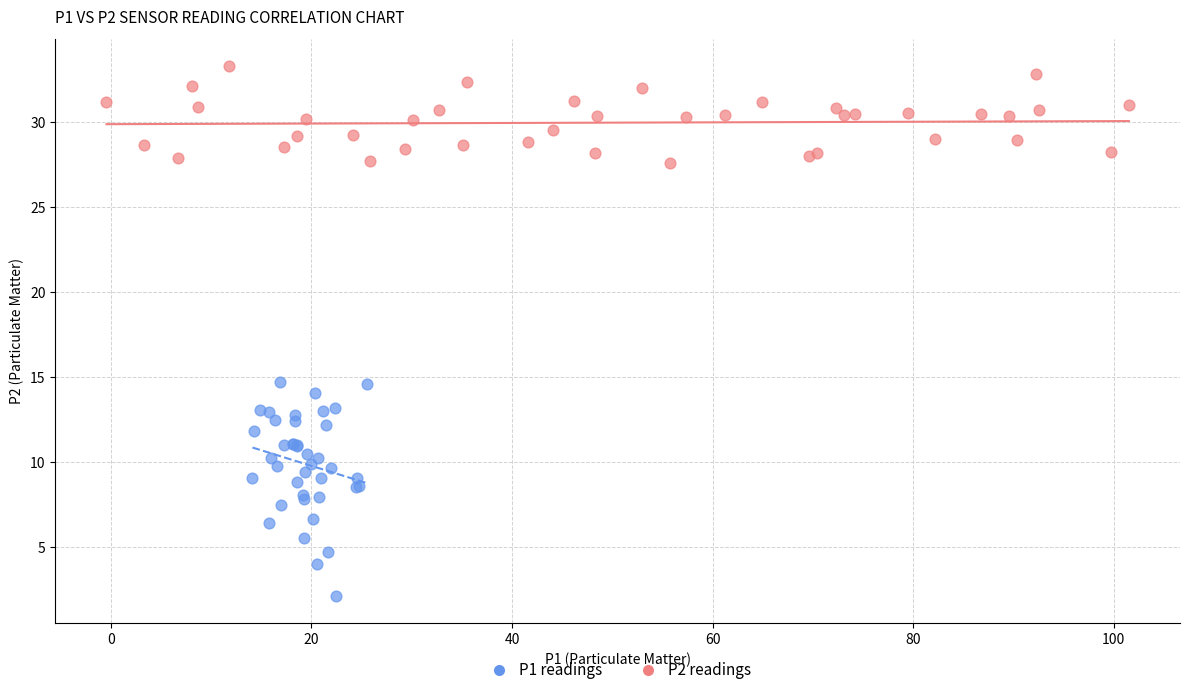

What are all the series names shown in the legend?

P1 readings, P2 readings